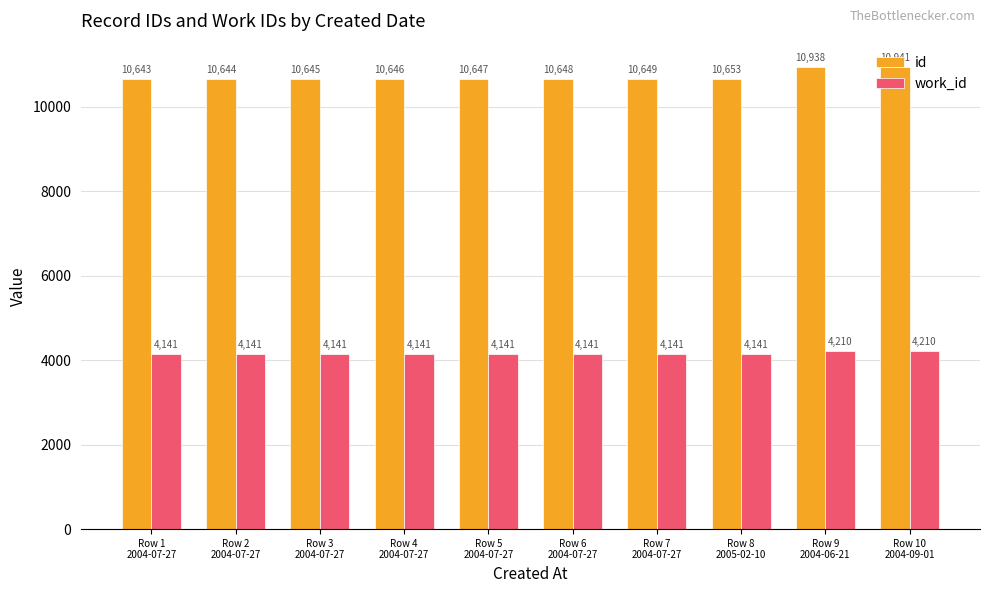

At how many categories does at least one series exceed 9465?

10